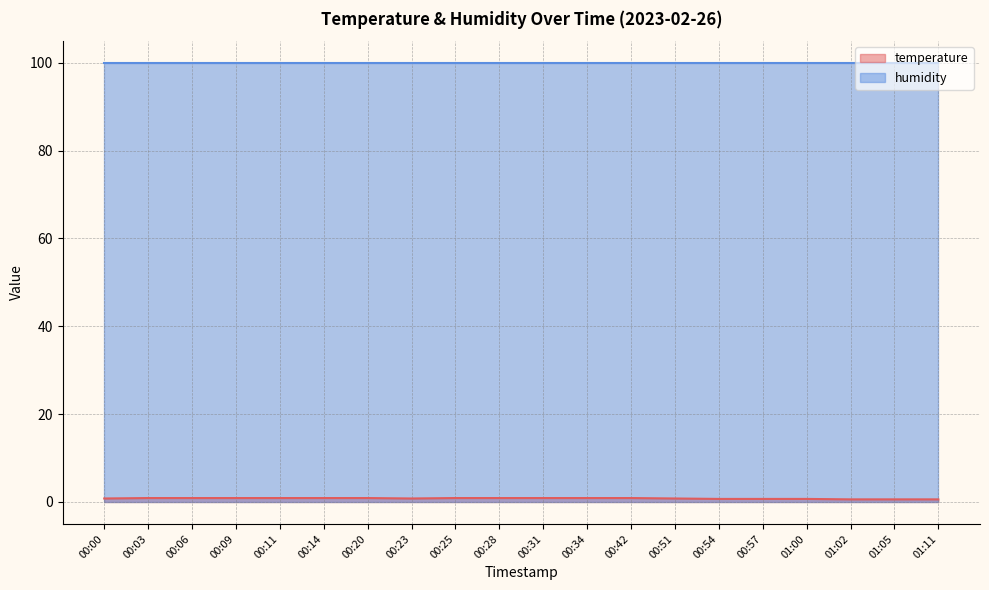

The value at 00:34 is 0.9. True or false?

True